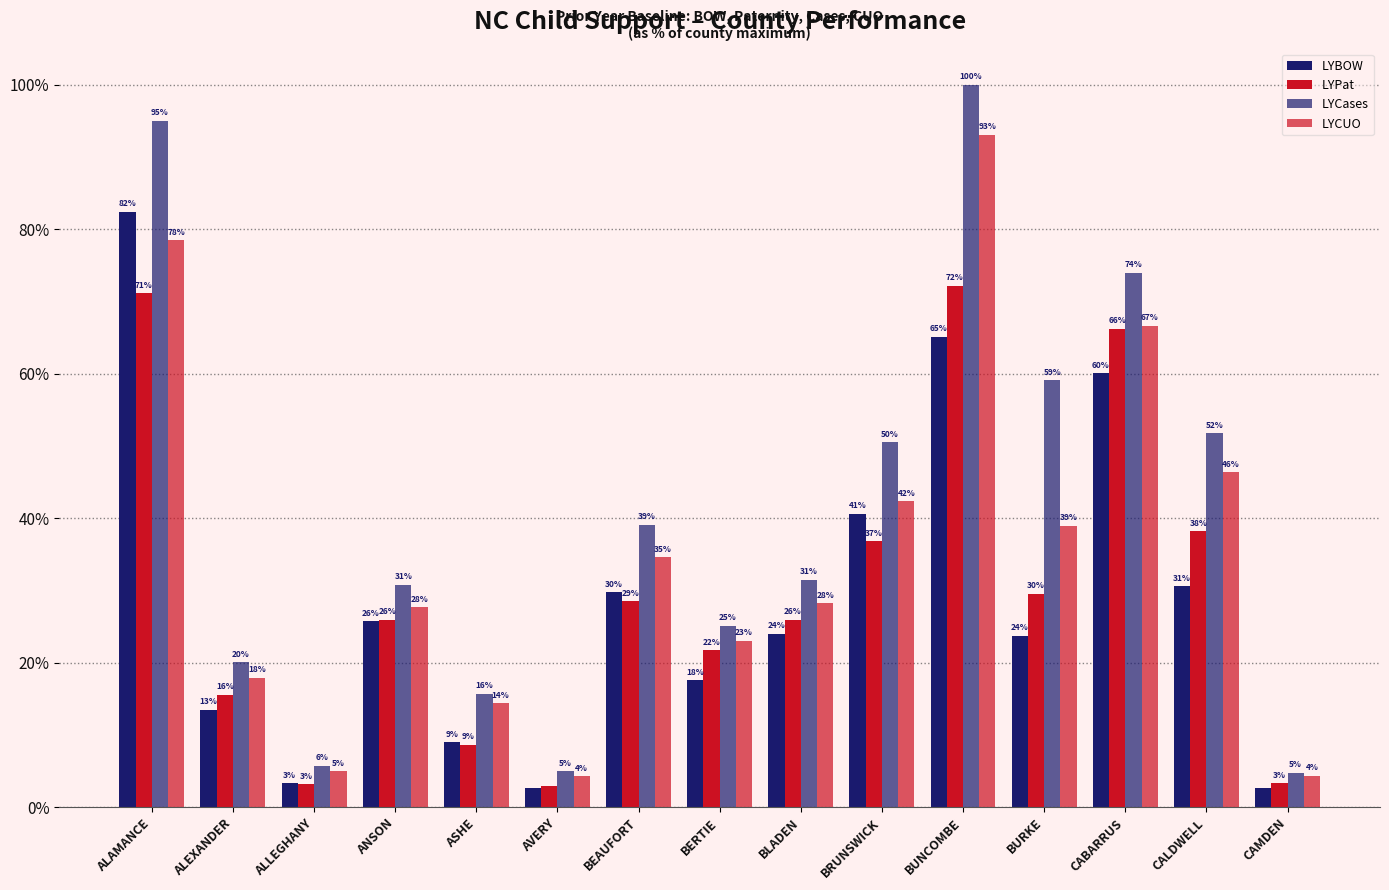

How many bars are there in total?

60